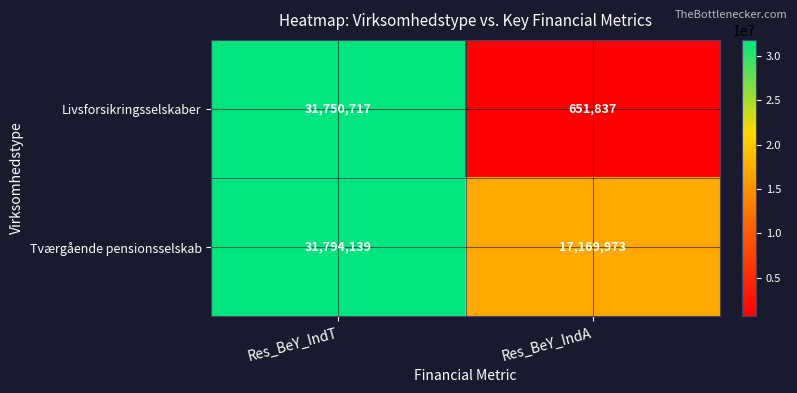

Rank the series at Res_BeY_IndA from highest to lowest value.

Tværgående pensionsselskab, Livsforsikringsselskaber